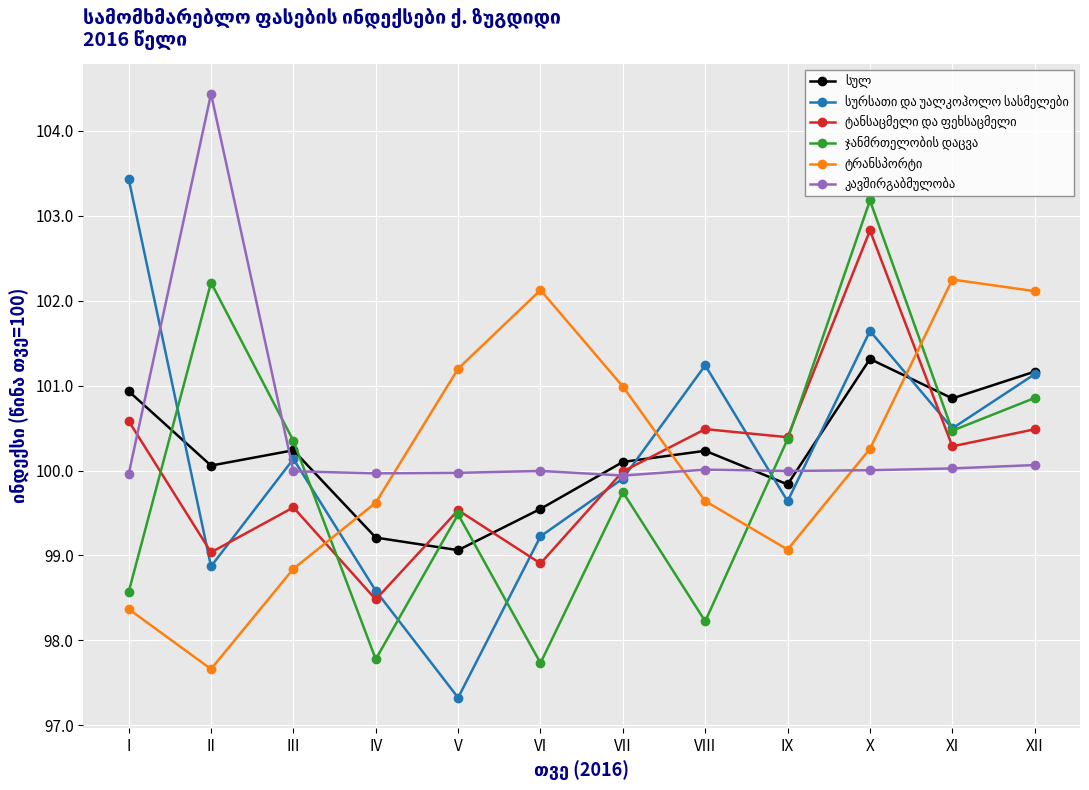

What is the difference between the highest and lowest values at XII?

2.0